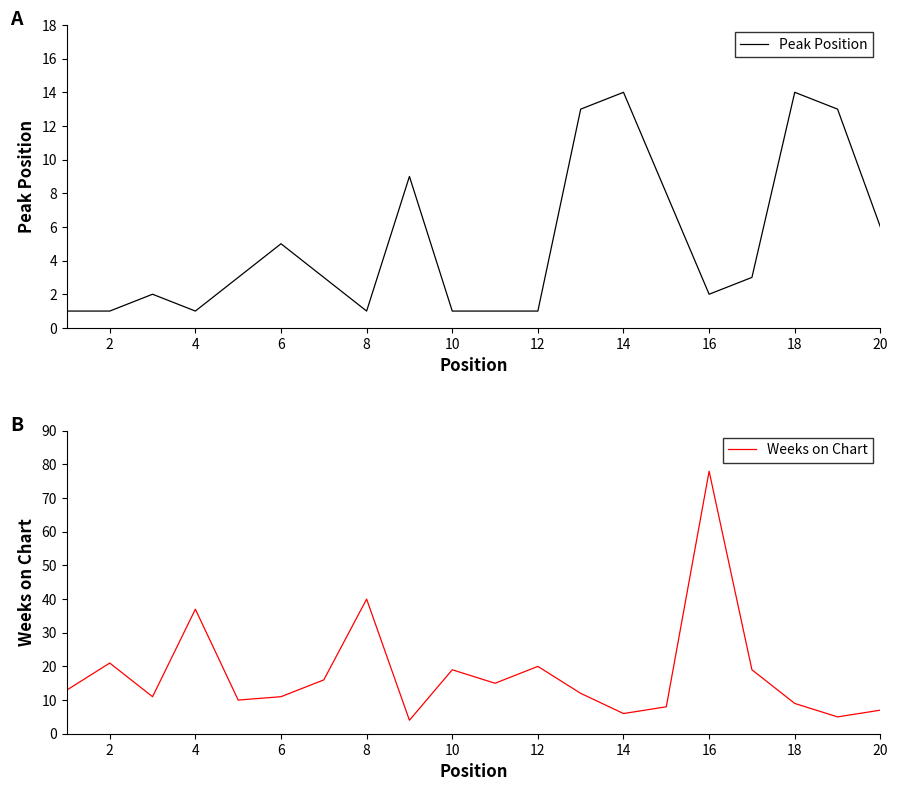

What are all the series names shown in the legend?

Peak Position, Weeks on Chart